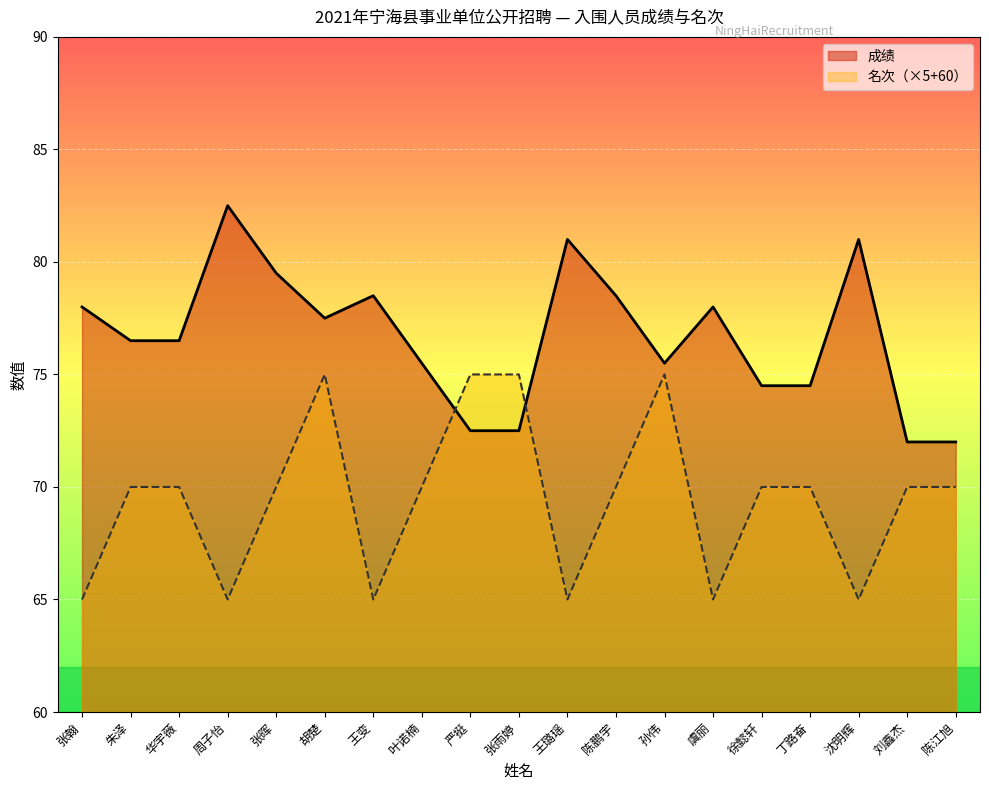

Is the value of 名次 at 丁路奋 greater than the value of 成绩 at 华宇薇?

No